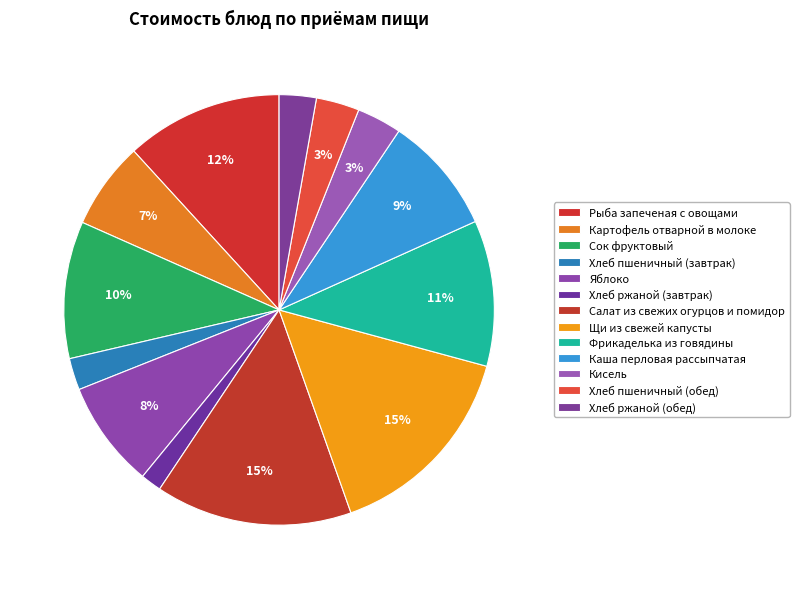

Count the number of slices in the pie.

13